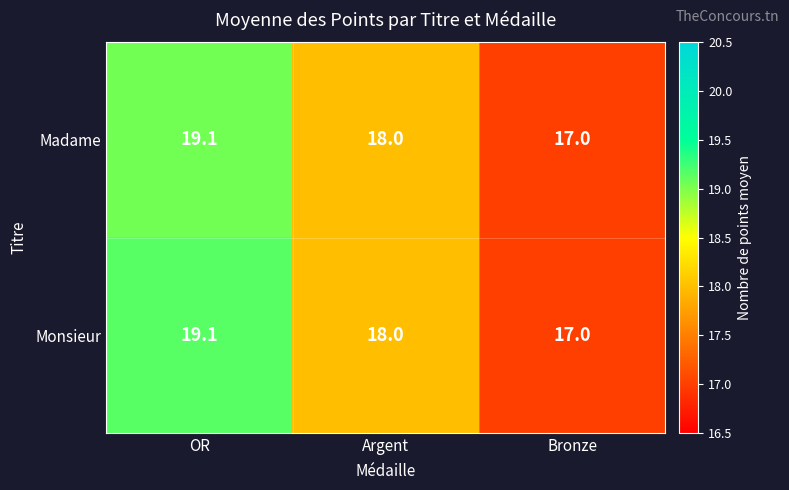

What is the sum of the Madame values at Argent and Bronze?

35.0